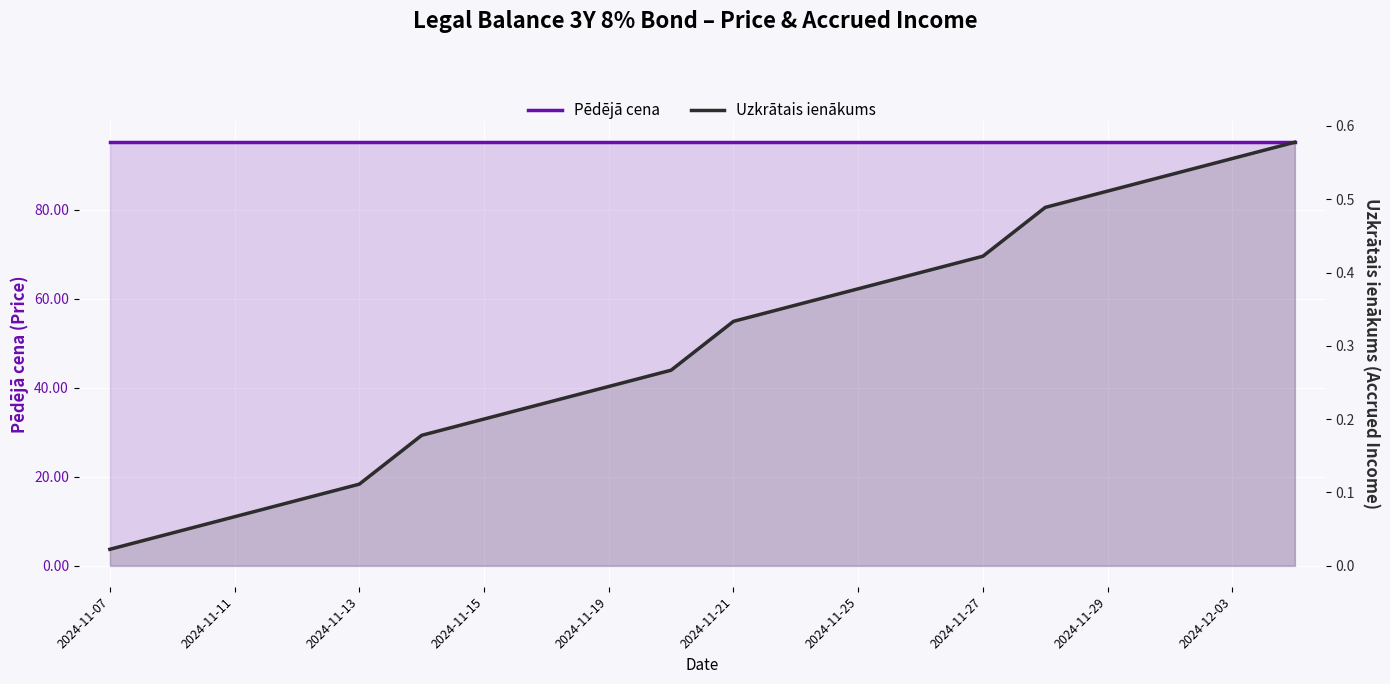

True or false: Pēdējā cena and Uzkrātais ienākums cross at least once.

False